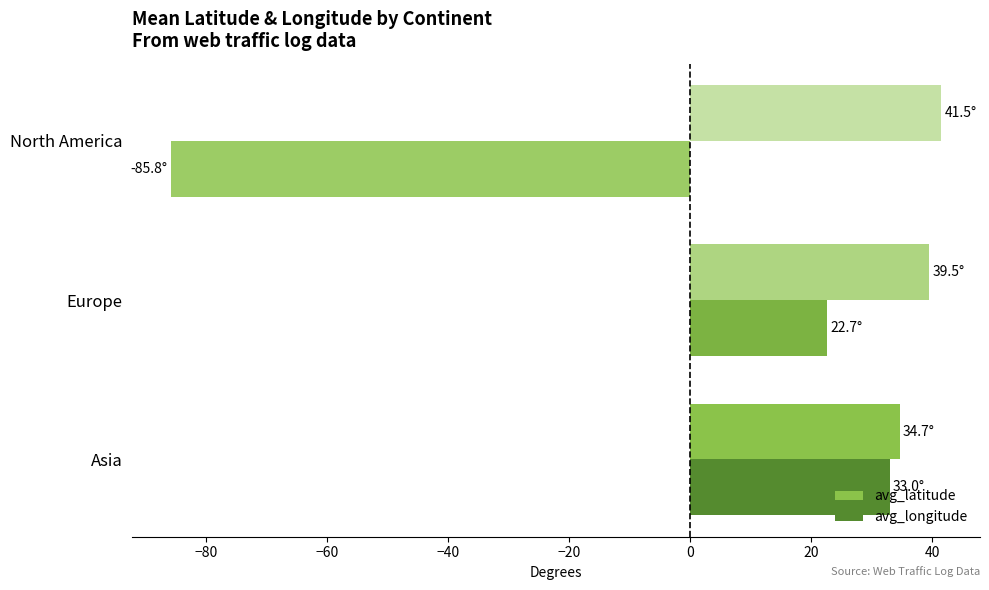

At which label is avg_longitude closest to -26?

Europe